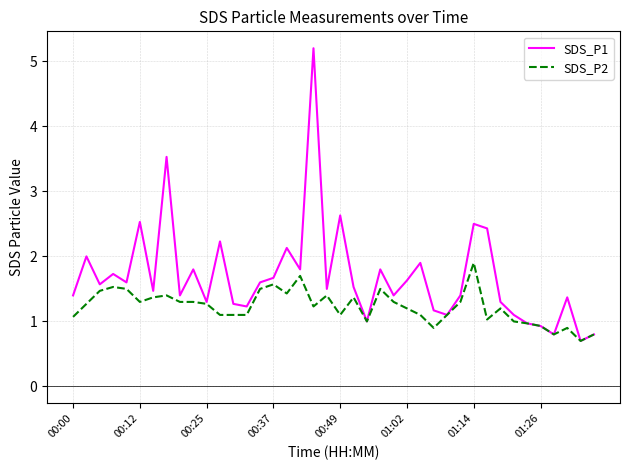

Which series has the largest total across all categories?

SDS_P1